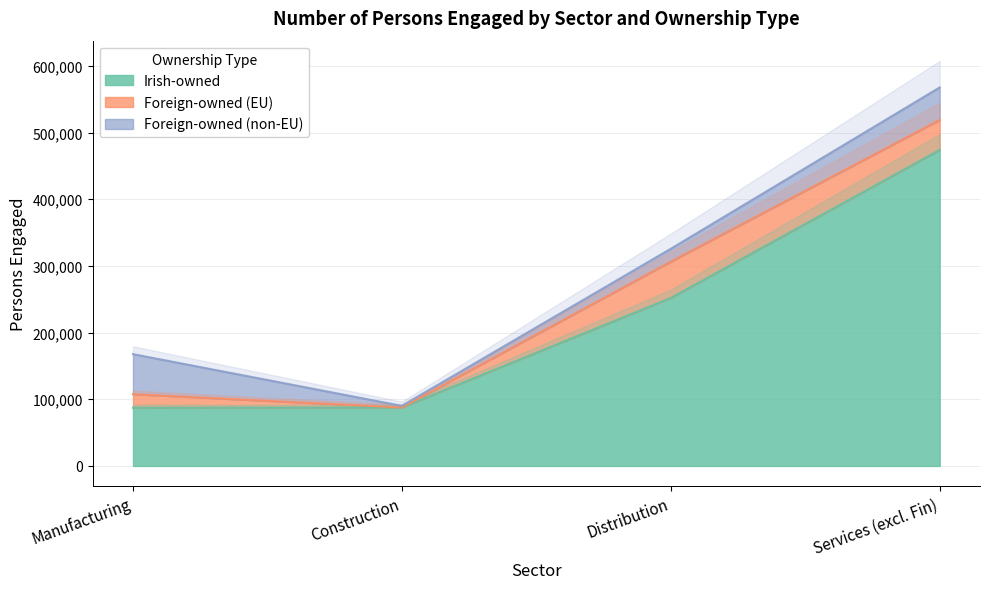

Read the Irish-owned value at Distribution.

251889